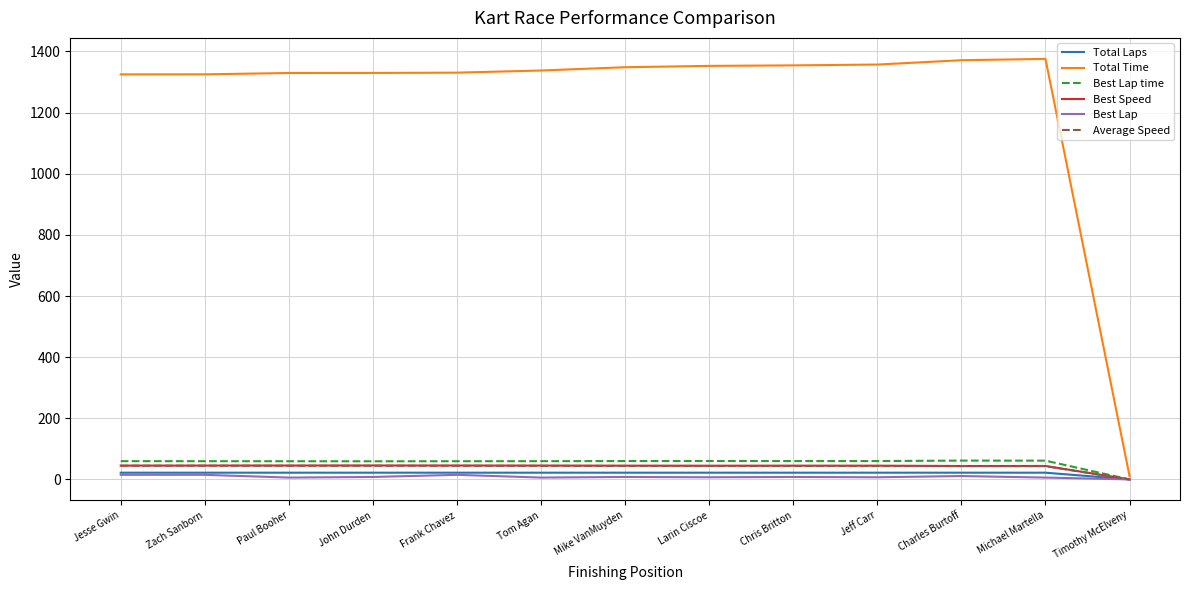

True or false: Best Lap time has a value of 60.1 at Chris Britton.

True